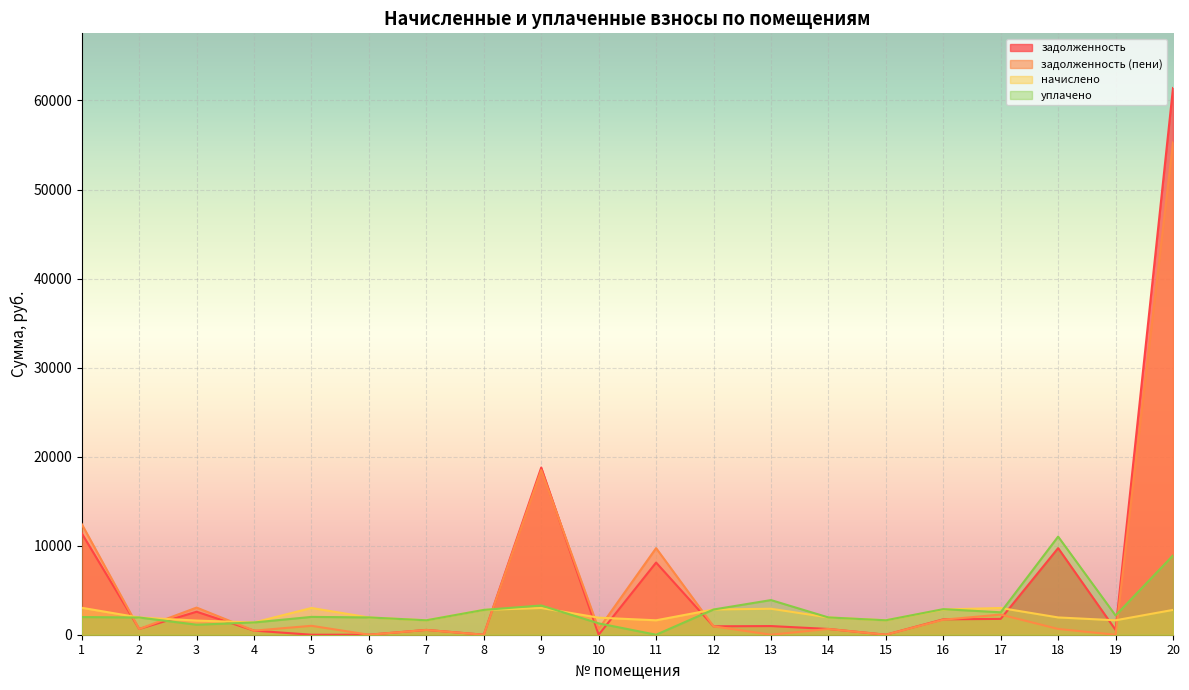

Read the начислено value at 17.

3003.2